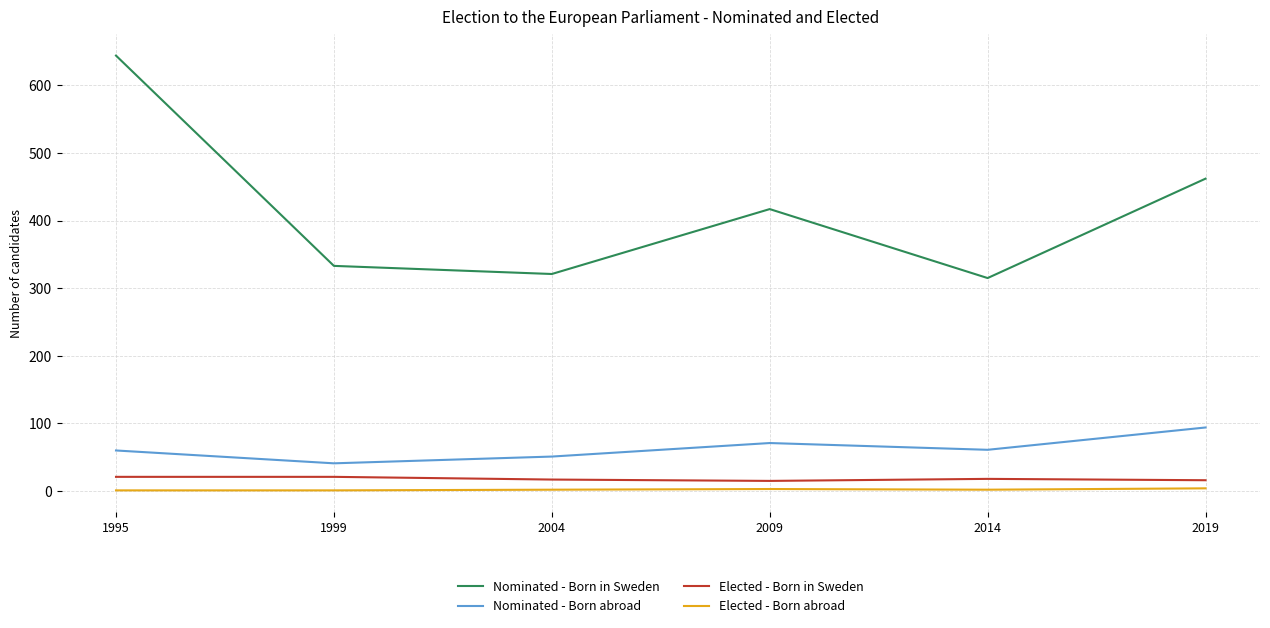

What is the difference between the Nominated - Born in Sweden values at 1999 and 2014?

18